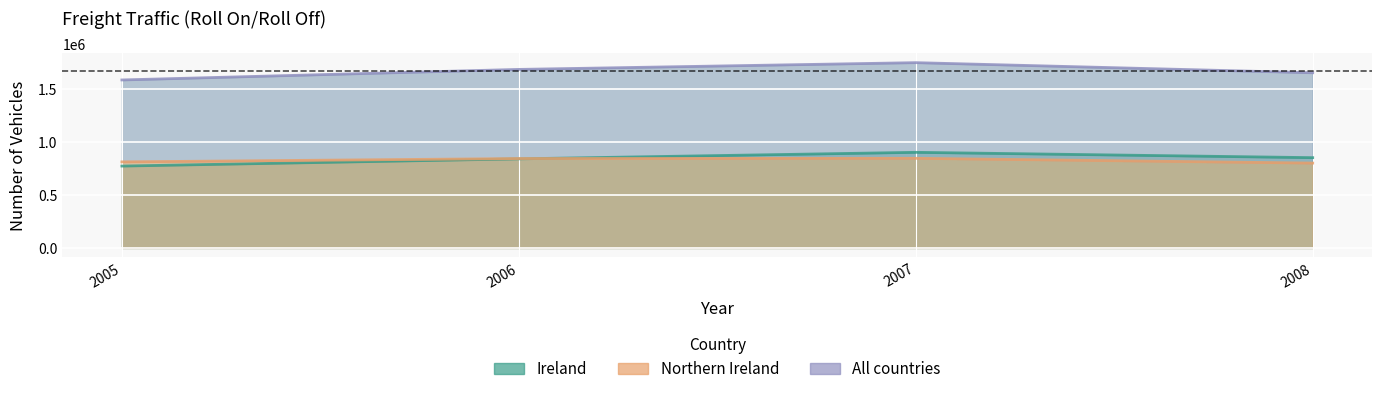

How many values in the Ireland series exceed 852910?

1